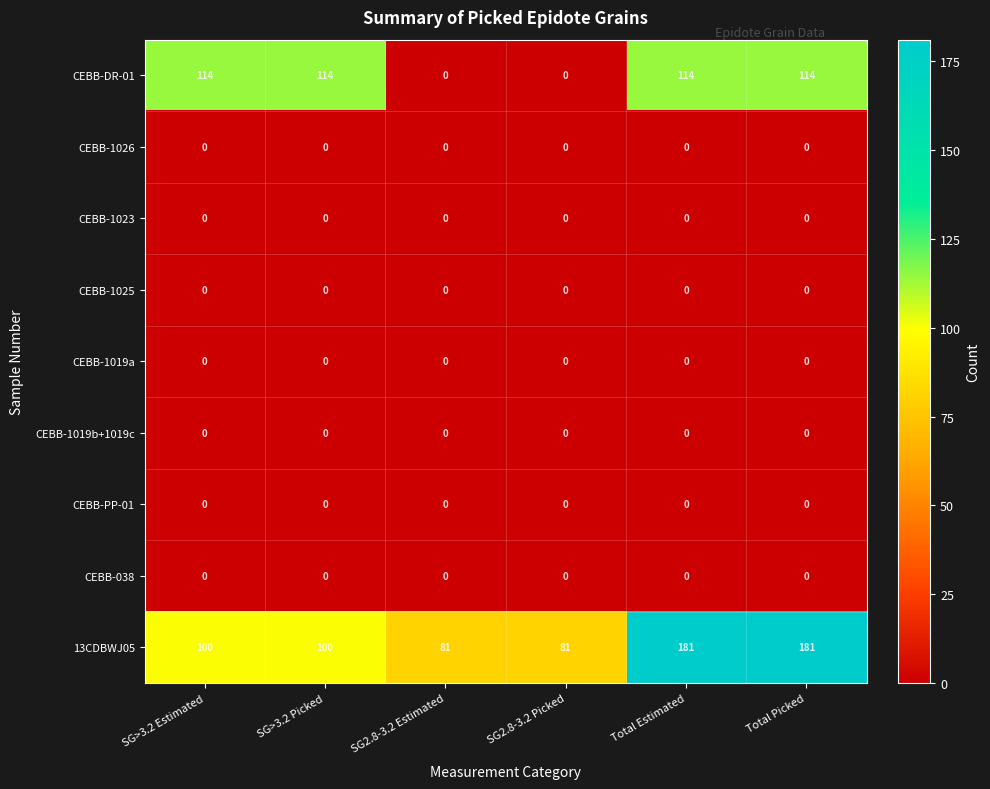

At how many categories does at least one series exceed 42?

6